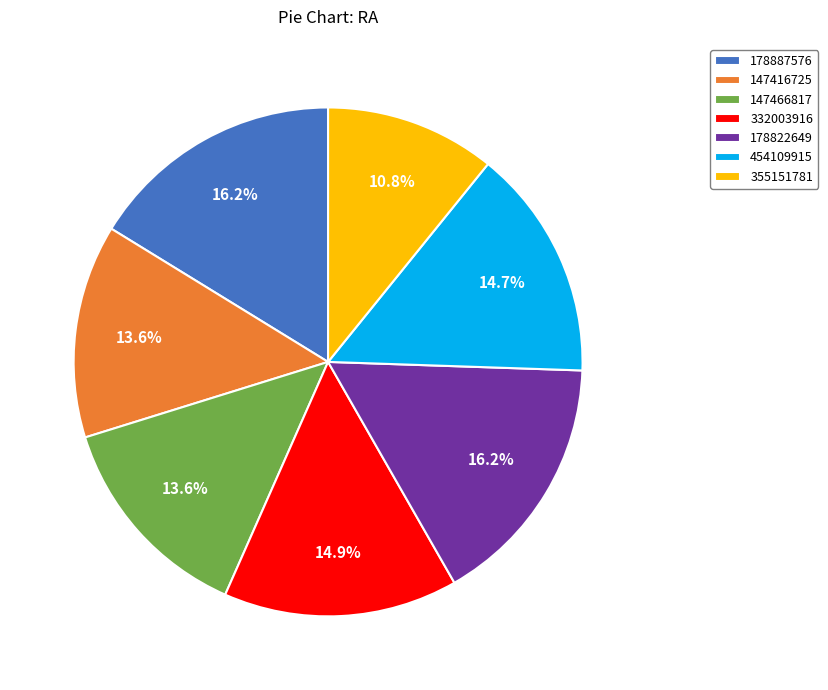

Which has a higher value, 355151781 or 147416725?

147416725